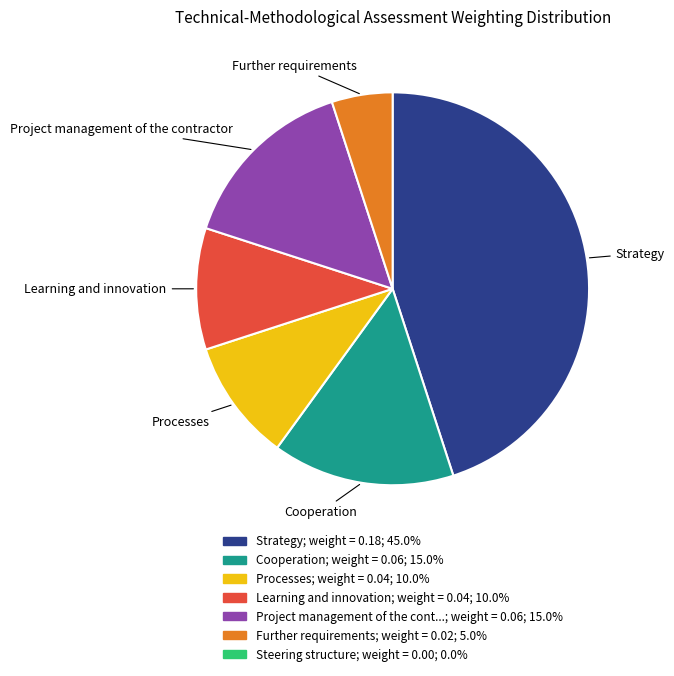

Is there any slice that represents more than half of the pie?

No